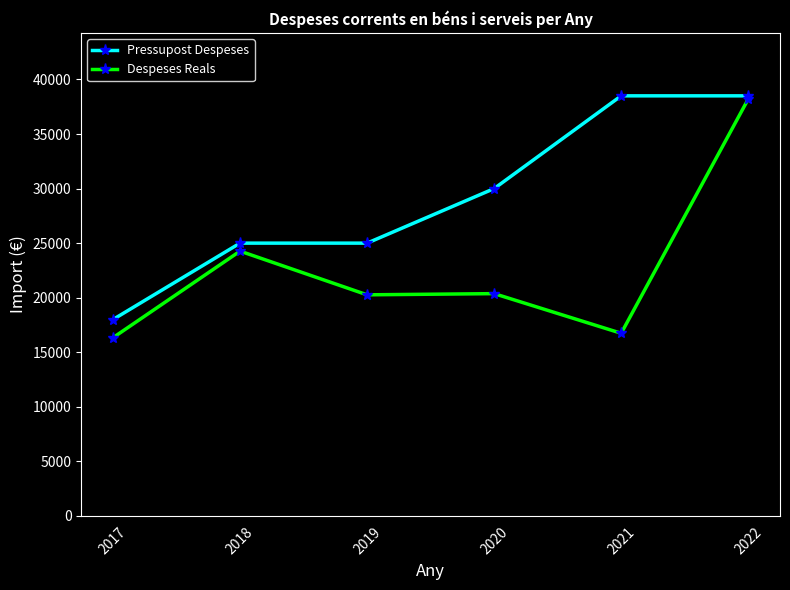

What is the sum of the Despeses Reals values at 2019 and 2017?

36597.1